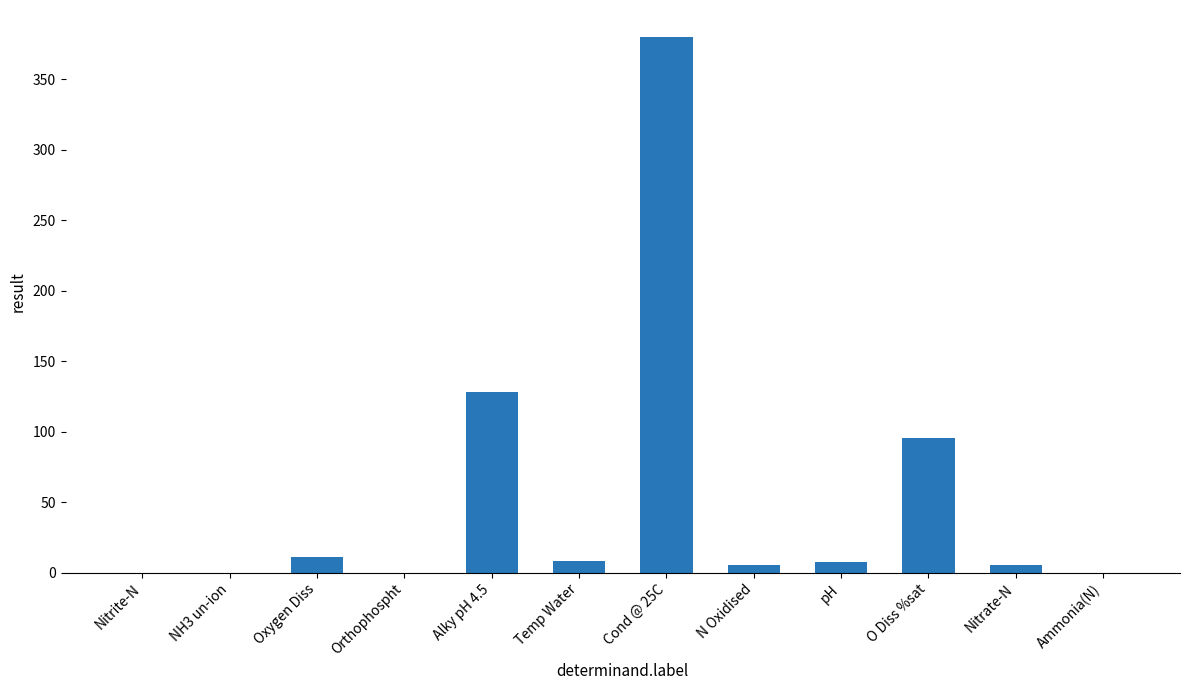

Is it true that the value at Temp Water is 8.6?

True